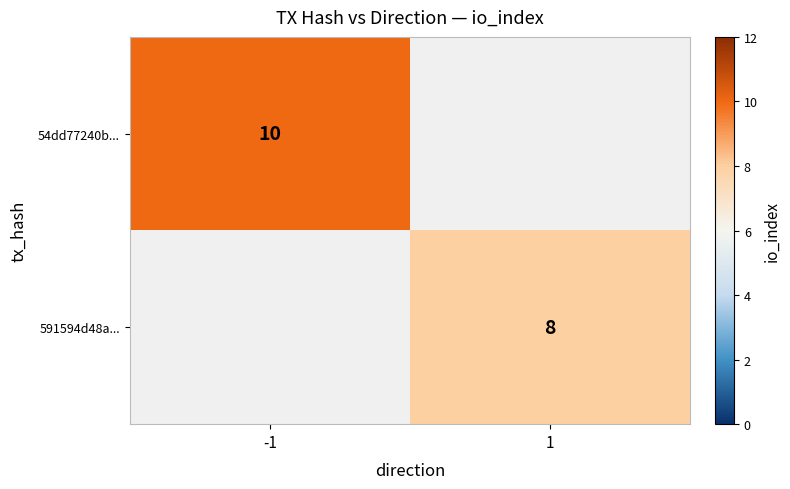

Count the number of categories in the chart.

2